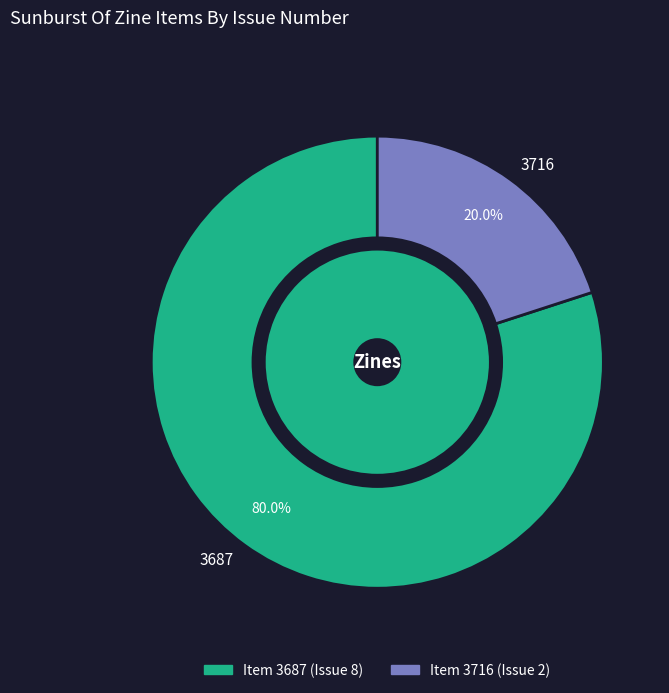

Count the number of slices in the pie.

2